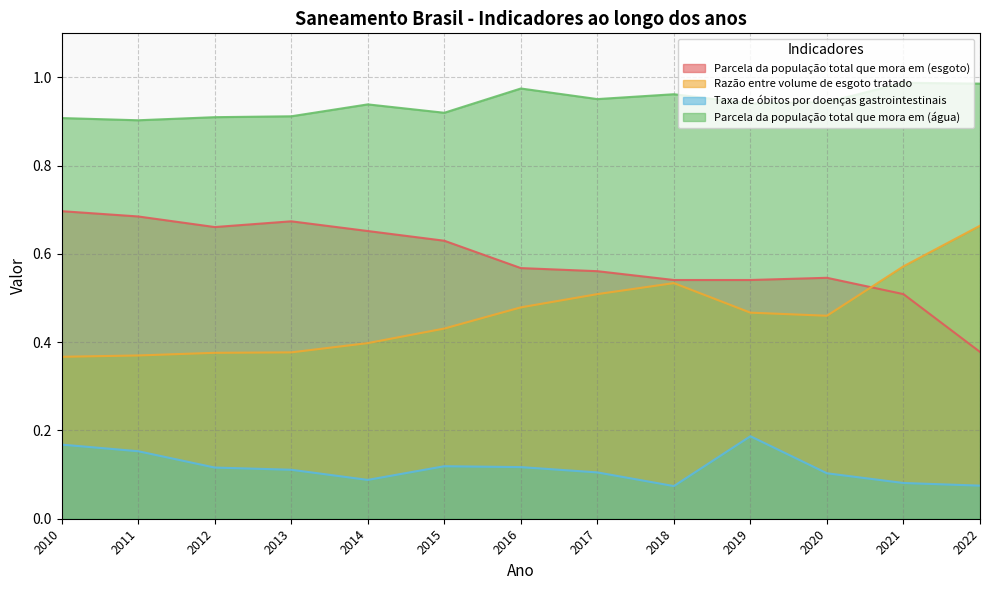

Rank the categories by Parcela da população total que mora em (água) value from highest to lowest.

2021, 2022, 2016, 2018, 2017, 2020, 2019, 2014, 2015, 2013, 2012, 2010, 2011